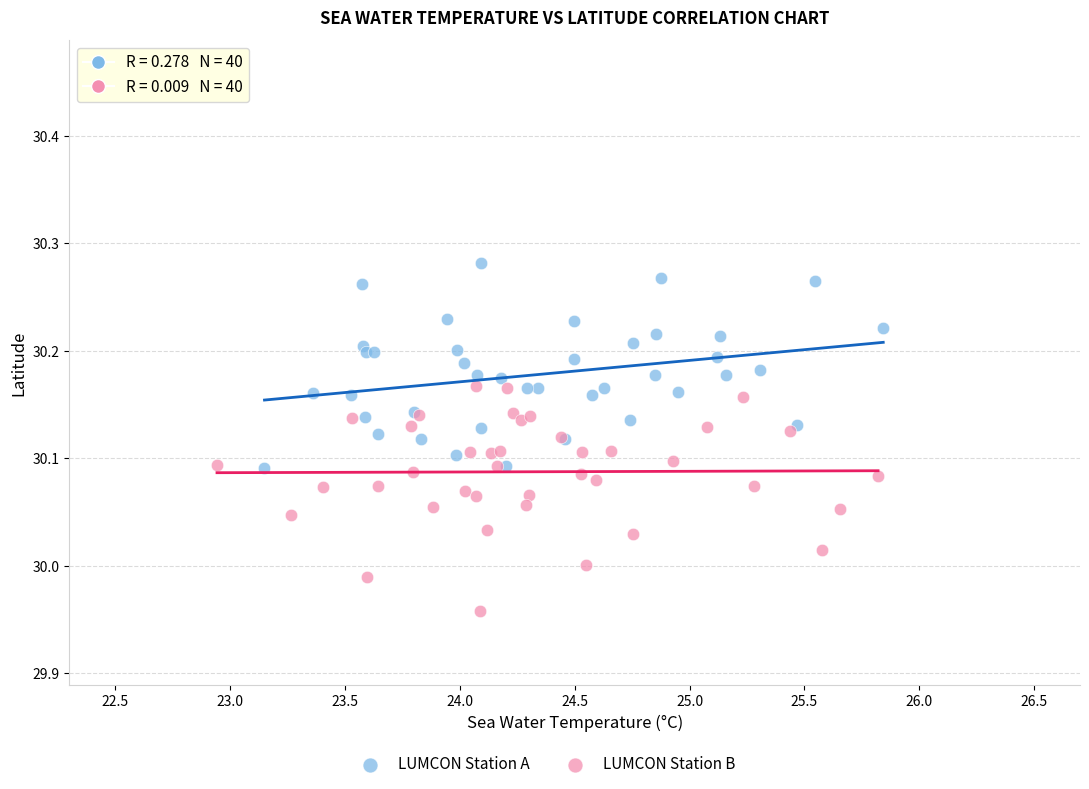

Which series reaches the minimum Y coordinate?

LUMCON Station B